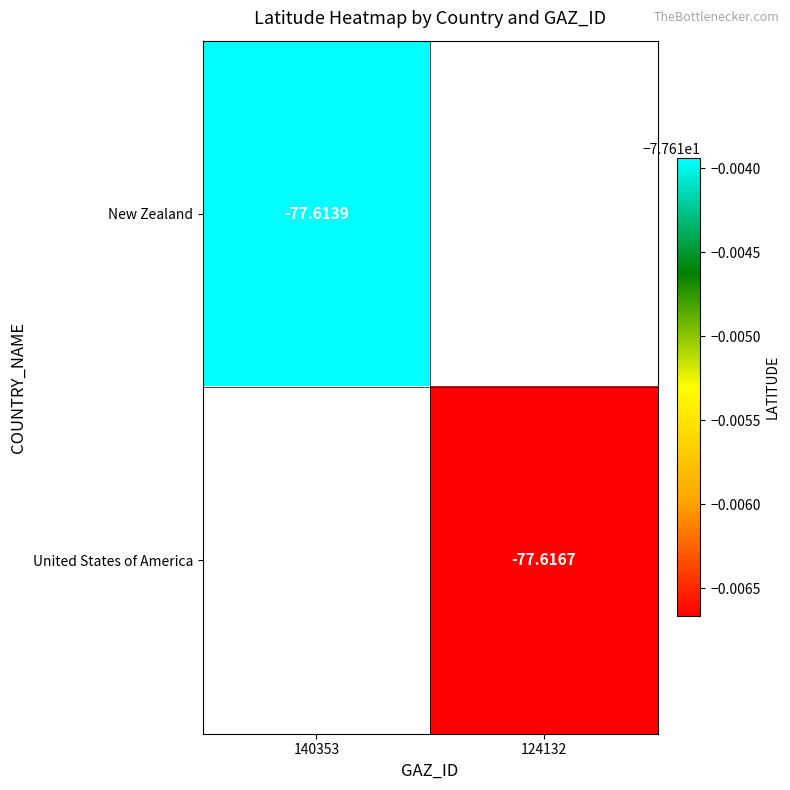

Count the number of data series in this chart.

2